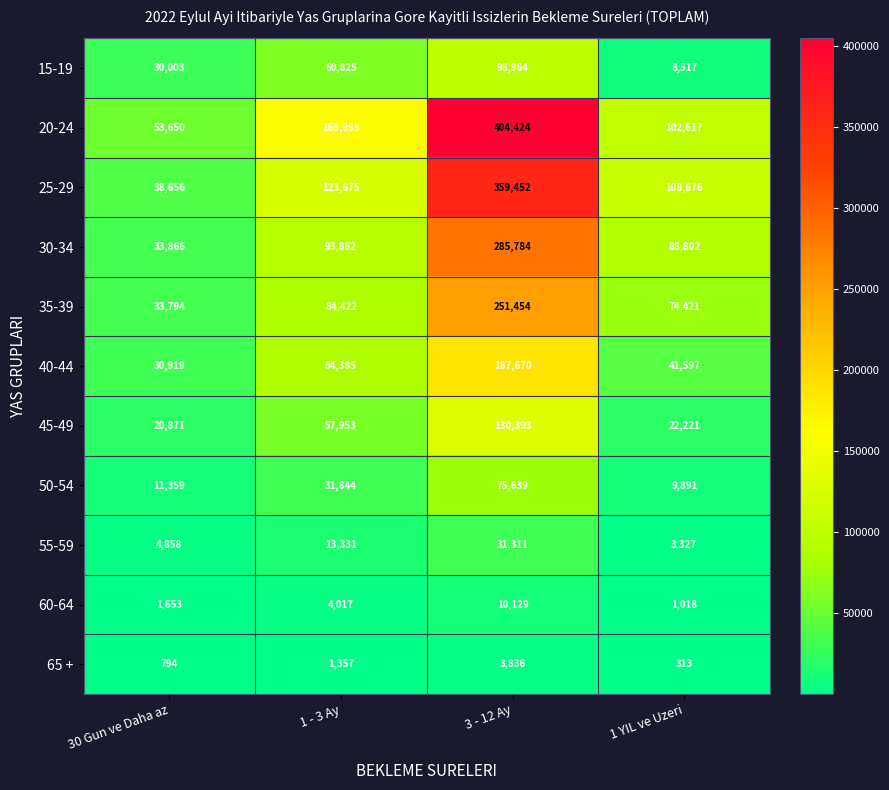

What value does the 35-39 series have at 1 YIL ve Uzeri?

74421